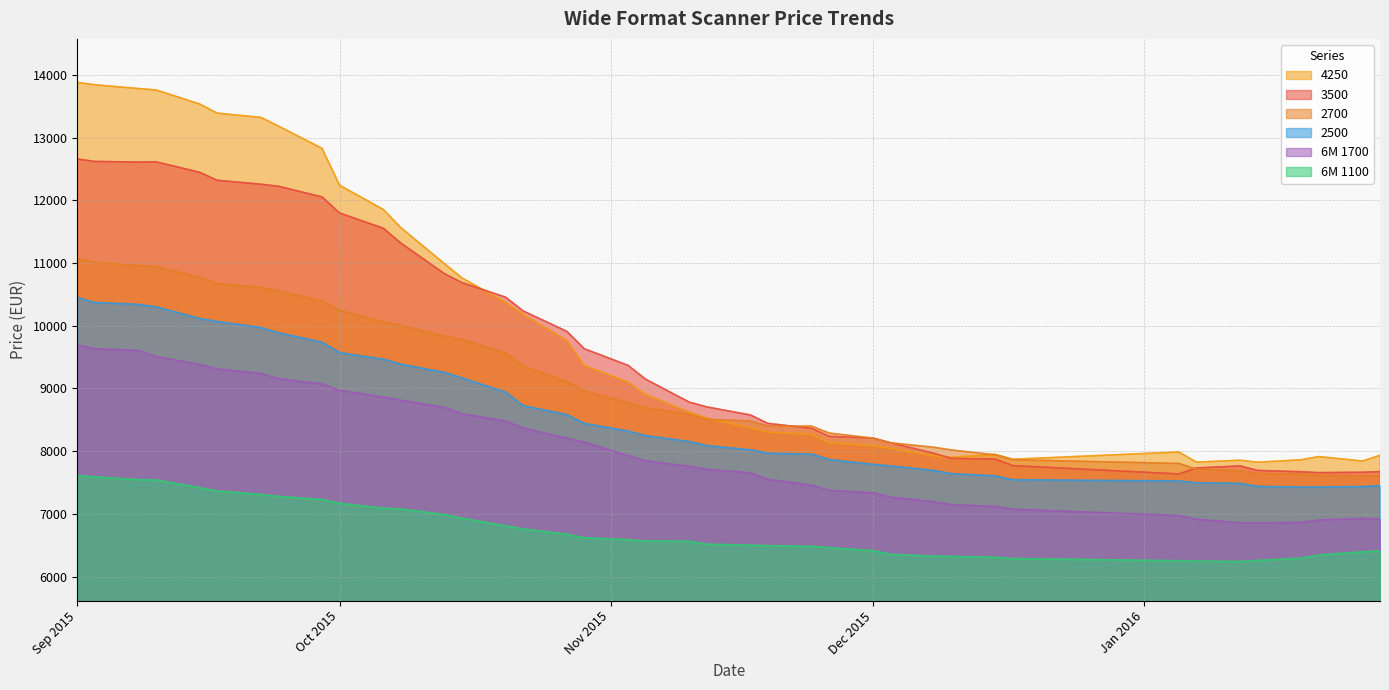

True or false: 6M 1100 has more than 2 points higher than both neighbors.

False